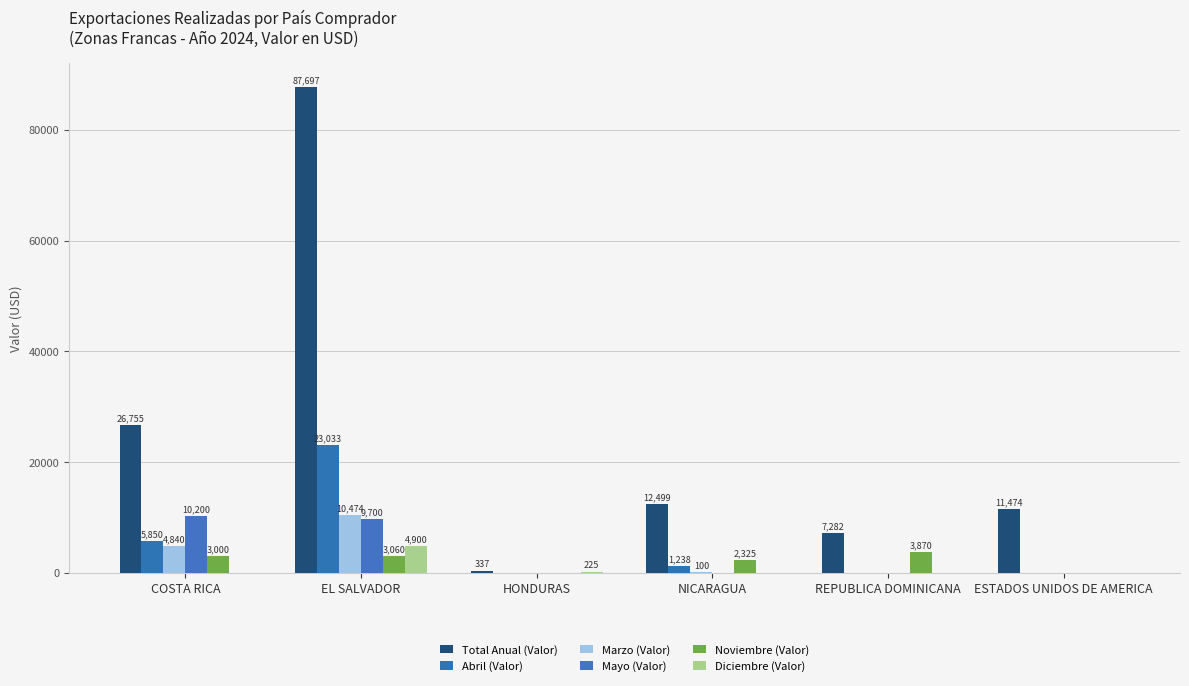

What is the total value across all series at ESTADOS UNIDOS DE AMERICA?

11474